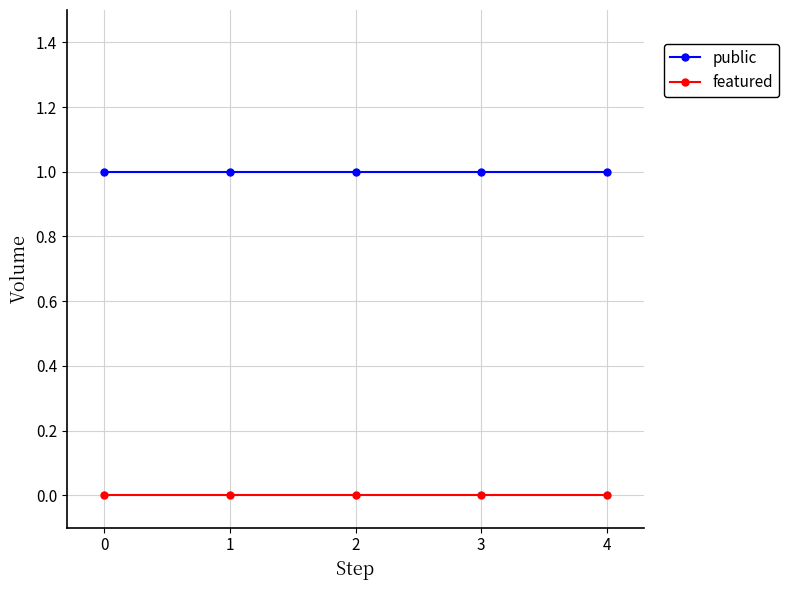

What is the sum of all public values?

5